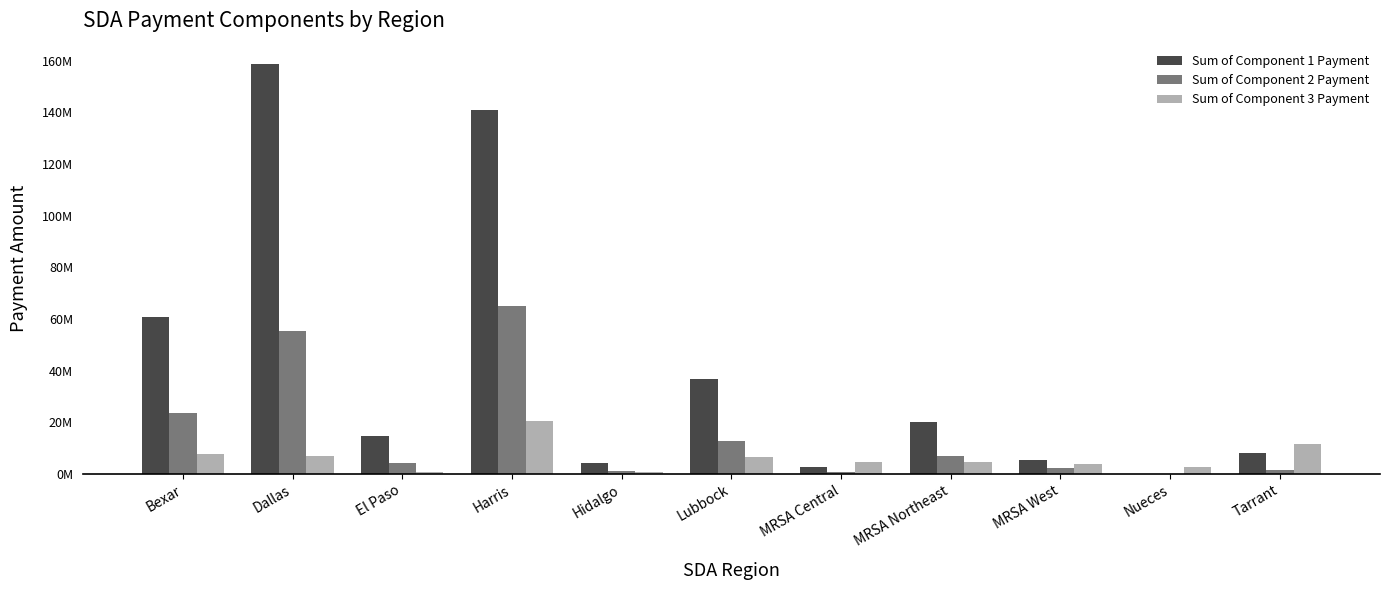

The value of Sum of Component 2 Payment at MRSA Northeast is 4233154.5. True or false?

False